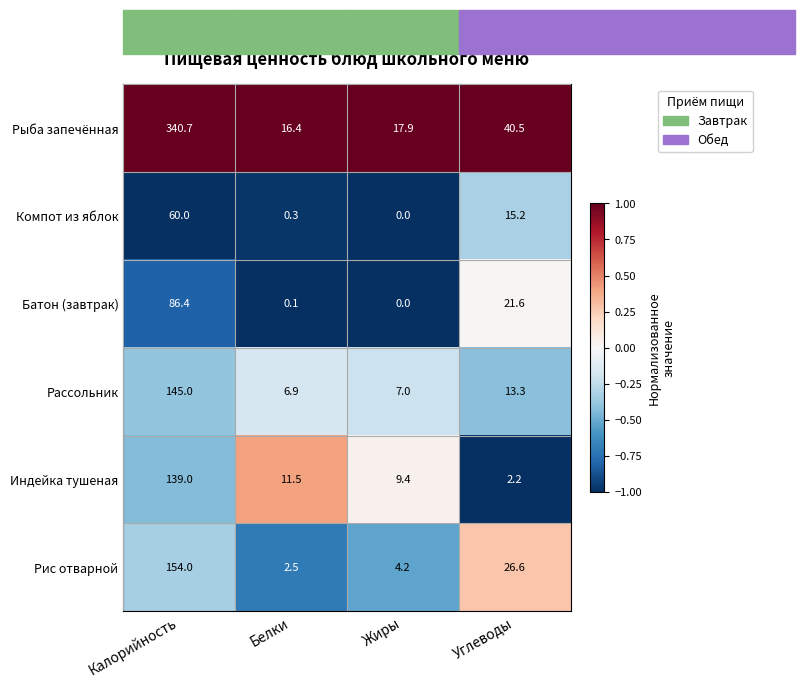

At which category is the sum across all series the highest?

Калорийность